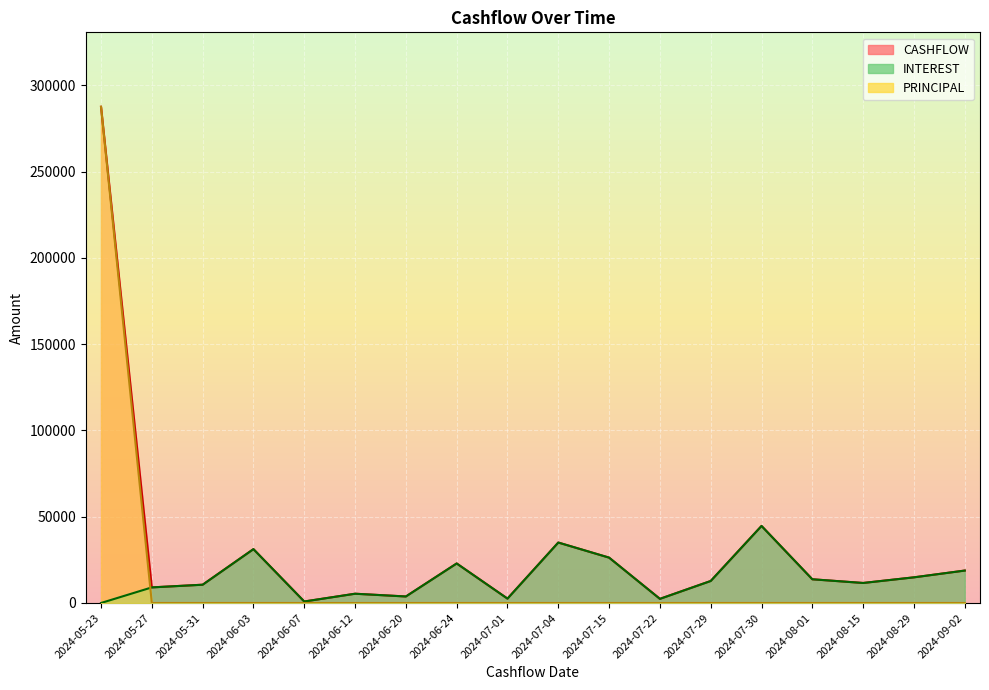

What is the difference between the maximum and minimum values in the PRINCIPAL series?

287534.5